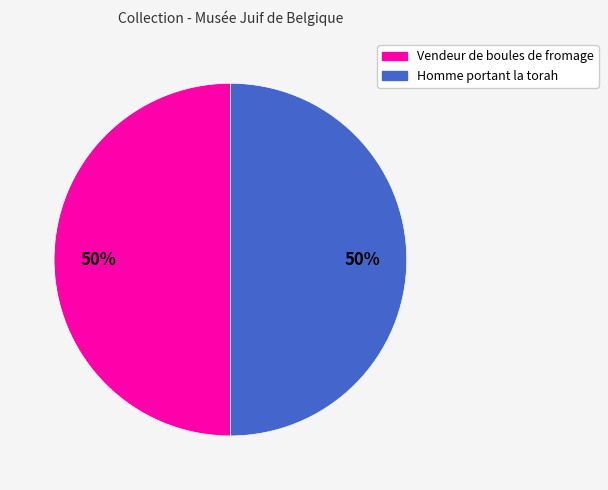

Do Homme portant la torah and Vendeur de boules de fromage together represent more than half of the pie?

Yes